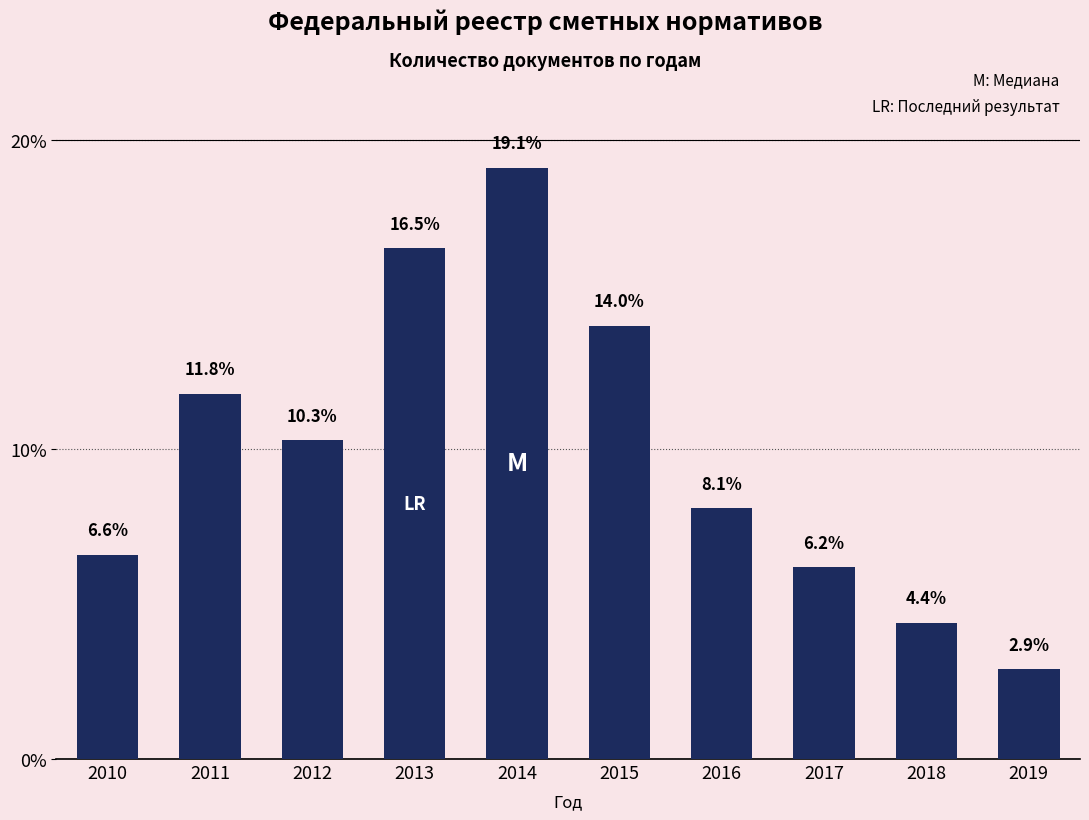

Reading left to right, transcribe all the data shown in this chart.

6.6	11.8	10.3	16.5	19.1	14.0	8.1	6.2	4.4	2.9